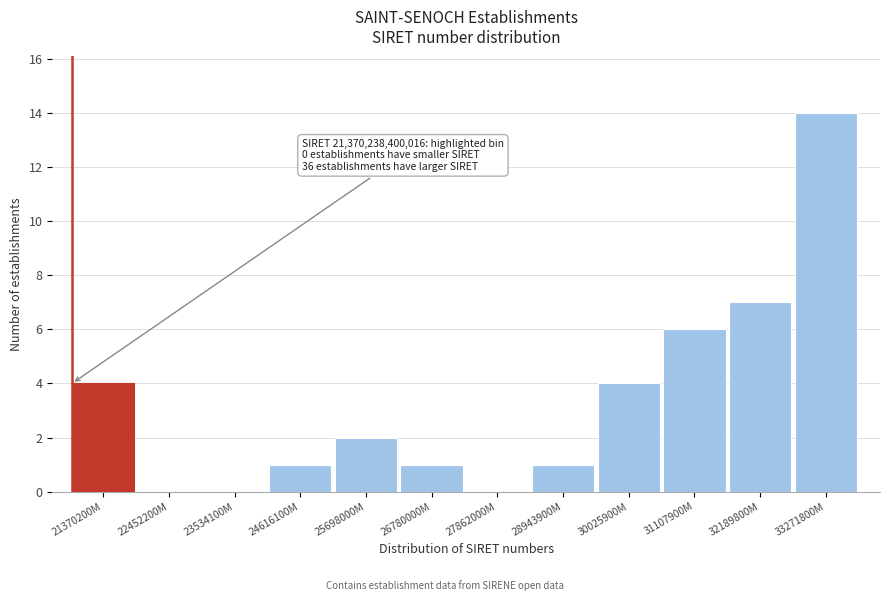

Reading left to right, what are all the values shown in this chart?

21370200M=4	22452200M=0	23534100M=0	24616100M=1	25698000M=2	26780000M=1	27862000M=0	28943900M=1	30025900M=4	31107900M=6	32189800M=7	33271800M=14